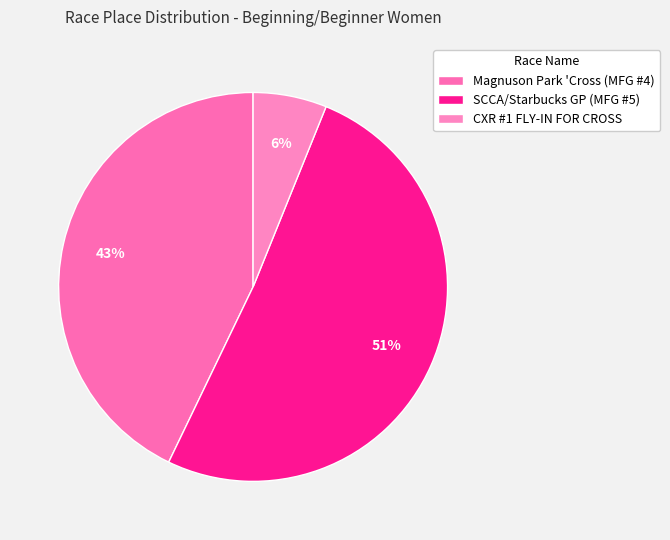

To the nearest percent, what is the difference between the SCCA/Starbucks GP (MFG #5) and Magnuson Park 'Cross (MFG #4) slice percentages?

8%